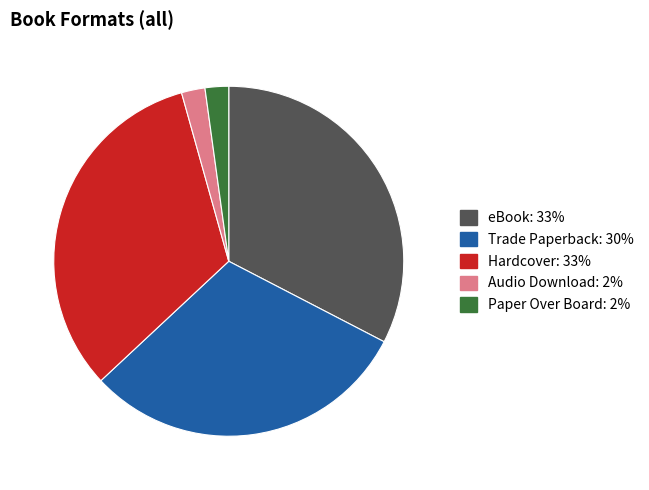

What is the ratio of the value at eBook to the value at Paper Over Board?

15.0